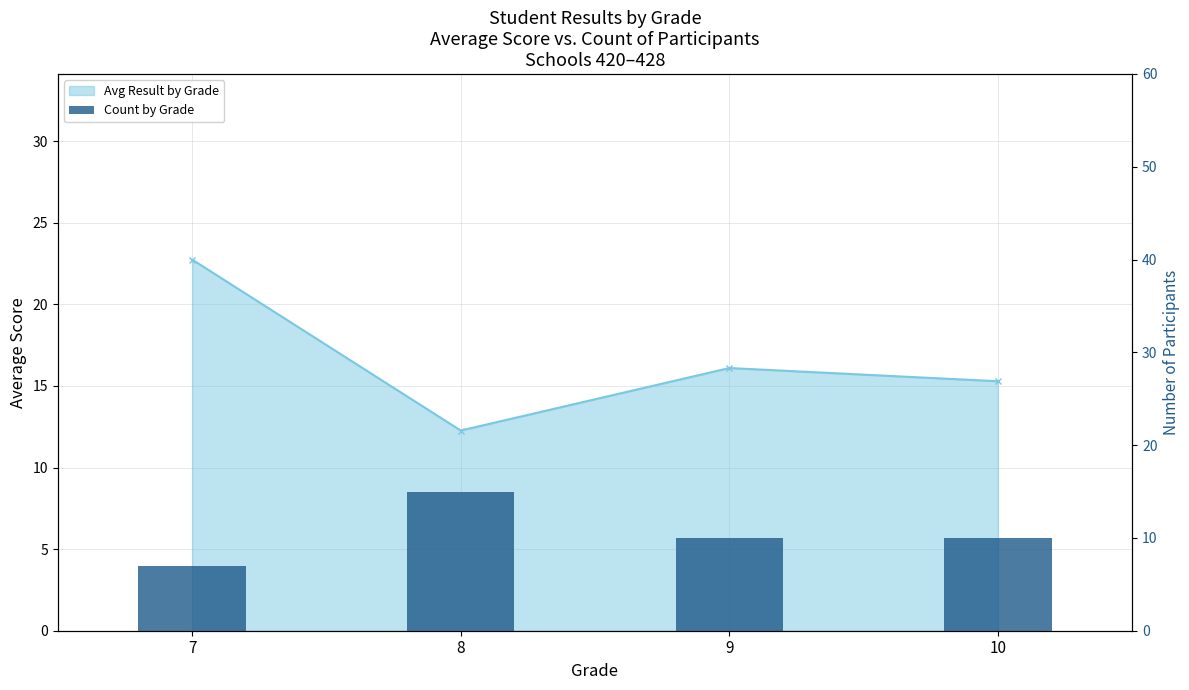

Is it true that the value at 7 is 7?

True